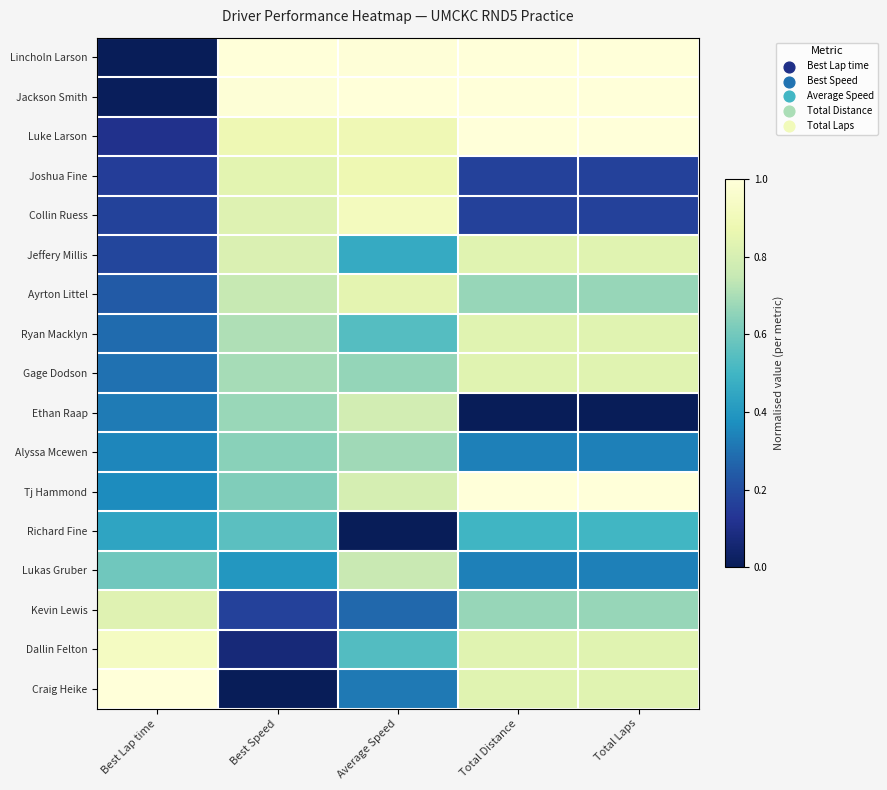

Reading left to right, extract all data points from this chart.

Lincholn Larson: Best Lap time=0.0	Best Speed=1.0	Average Speed=1.0	Total Distance=1.0	Total Laps=1.0
Jackson Smith: Best Lap time=0.0	Best Speed=1.0	Average Speed=1.0	Total Distance=1.0	Total Laps=1.0
Luke Larson: Best Lap time=0.1	Best Speed=0.9	Average Speed=0.9	Total Distance=1.0	Total Laps=1.0
Joshua Fine: Best Lap time=0.2	Best Speed=0.8	Average Speed=0.9	Total Distance=0.2	Total Laps=0.2
Collin Ruess: Best Lap time=0.2	Best Speed=0.8	Average Speed=0.9	Total Distance=0.2	Total Laps=0.2
Jeffery Millis: Best Lap time=0.2	Best Speed=0.8	Average Speed=0.5	Total Distance=0.8	Total Laps=0.8
Ayrton Littel: Best Lap time=0.2	Best Speed=0.8	Average Speed=0.8	Total Distance=0.7	Total Laps=0.7
Ryan Macklyn: Best Lap time=0.3	Best Speed=0.7	Average Speed=0.5	Total Distance=0.8	Total Laps=0.8
Gage Dodson: Best Lap time=0.3	Best Speed=0.7	Average Speed=0.7	Total Distance=0.8	Total Laps=0.8
Ethan Raap: Best Lap time=0.3	Best Speed=0.7	Average Speed=0.8	Total Distance=0.0	Total Laps=0.0
Alyssa Mcewen: Best Lap time=0.3	Best Speed=0.6	Average Speed=0.7	Total Distance=0.3	Total Laps=0.3
Tj Hammond: Best Lap time=0.4	Best Speed=0.6	Average Speed=0.8	Total Distance=1.0	Total Laps=1.0
Richard Fine: Best Lap time=0.4	Best Speed=0.6	Average Speed=0.0	Total Distance=0.5	Total Laps=0.5
Lukas Gruber: Best Lap time=0.6	Best Speed=0.4	Average Speed=0.8	Total Distance=0.3	Total Laps=0.3
Kevin Lewis: Best Lap time=0.8	Best Speed=0.2	Average Speed=0.3	Total Distance=0.7	Total Laps=0.7
Dallin Felton: Best Lap time=0.9	Best Speed=0.1	Average Speed=0.5	Total Distance=0.8	Total Laps=0.8
Craig Heike: Best Lap time=1.0	Best Speed=0.0	Average Speed=0.3	Total Distance=0.8	Total Laps=0.8